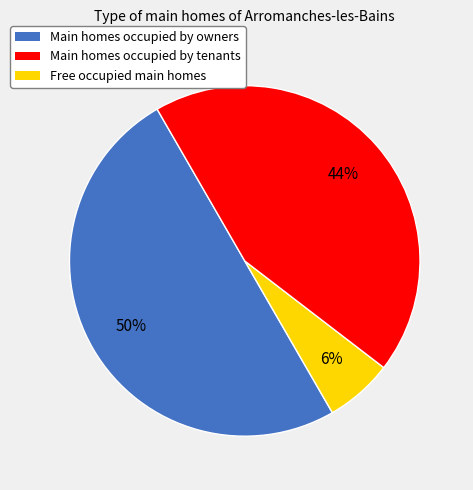

The Main homes occupied by tenants slice represents 1% of the pie. True or false?

False